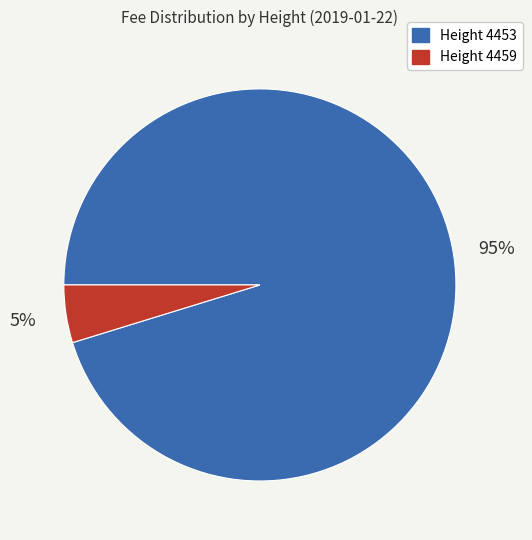

Does any single category account for the majority?

Yes